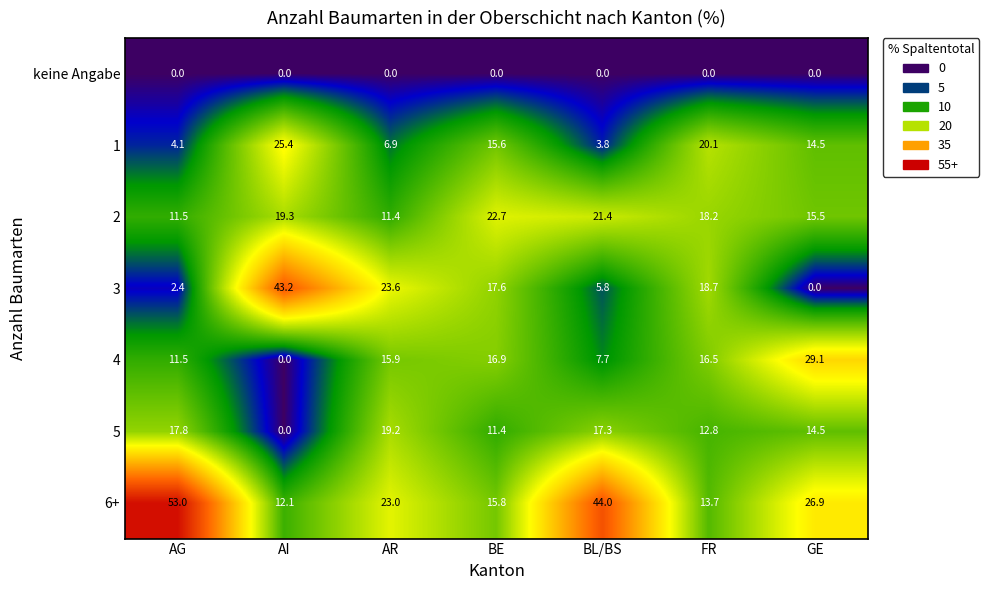

Which series has the largest total across all categories?

6+